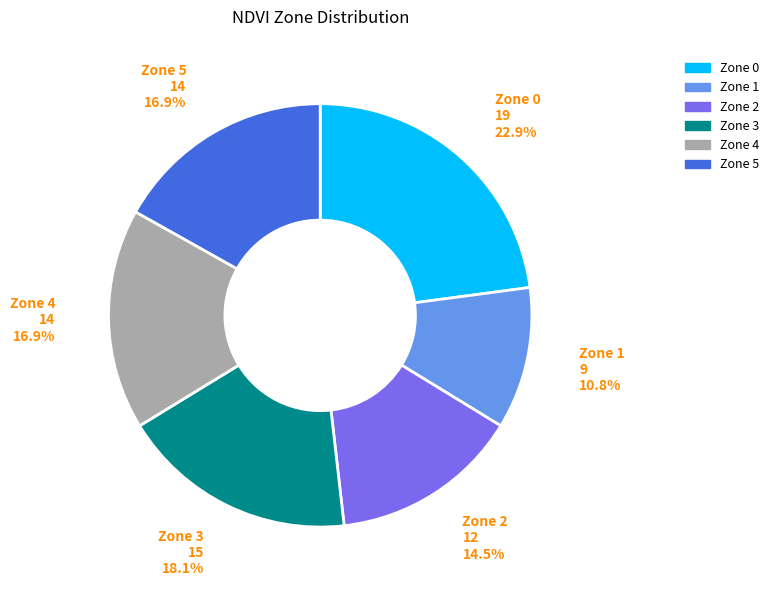

To the nearest percent, what portion does Zone 4 represent?

17%